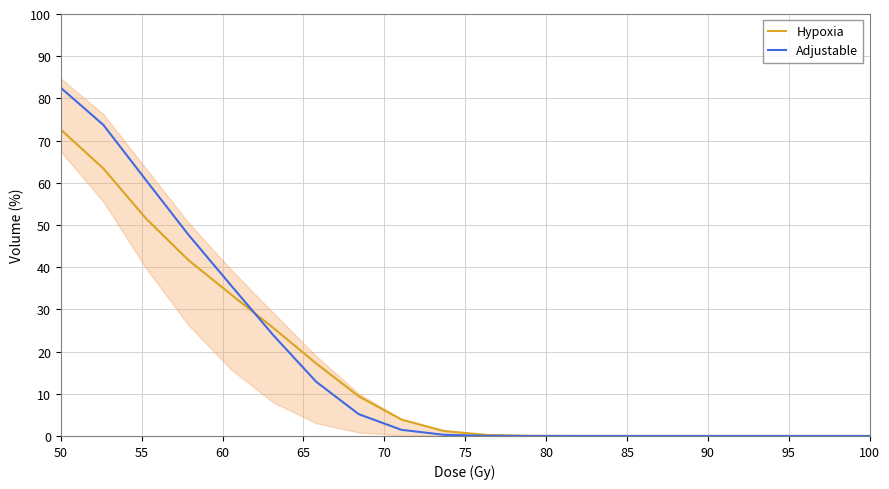

List the series in order of their peak value, lowest first.

Hypoxia, Adjustable